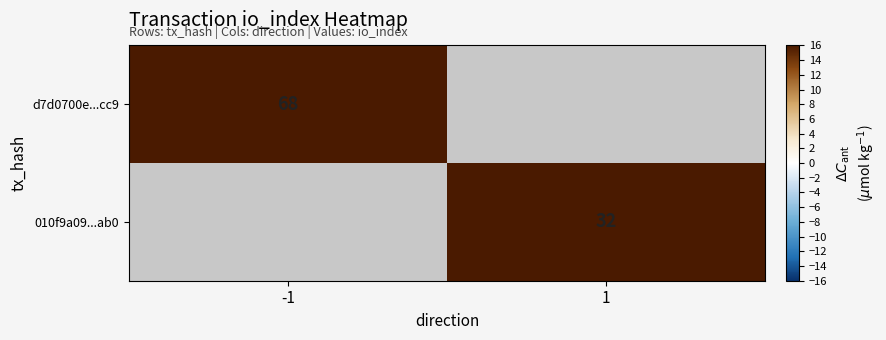

The 010f9a09...ab0 series shows 32 at 1. True or false?

True